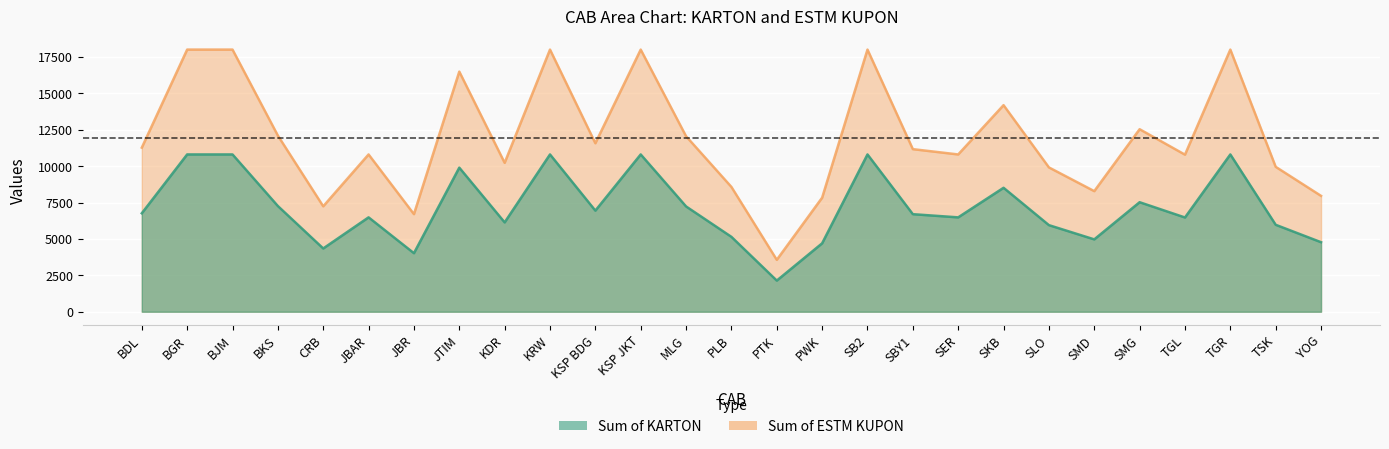

At which category does the chart reach its peak across all series?

BGR